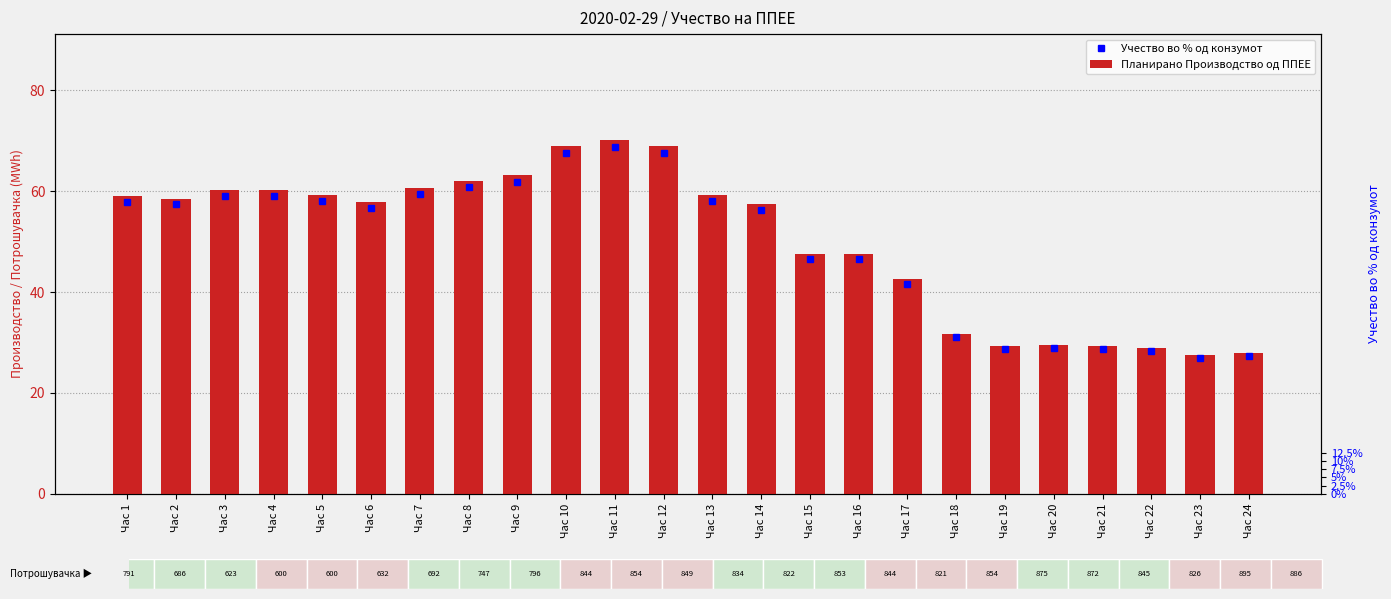

What is the sum of the values at Час 18 and Час 8?

93.7